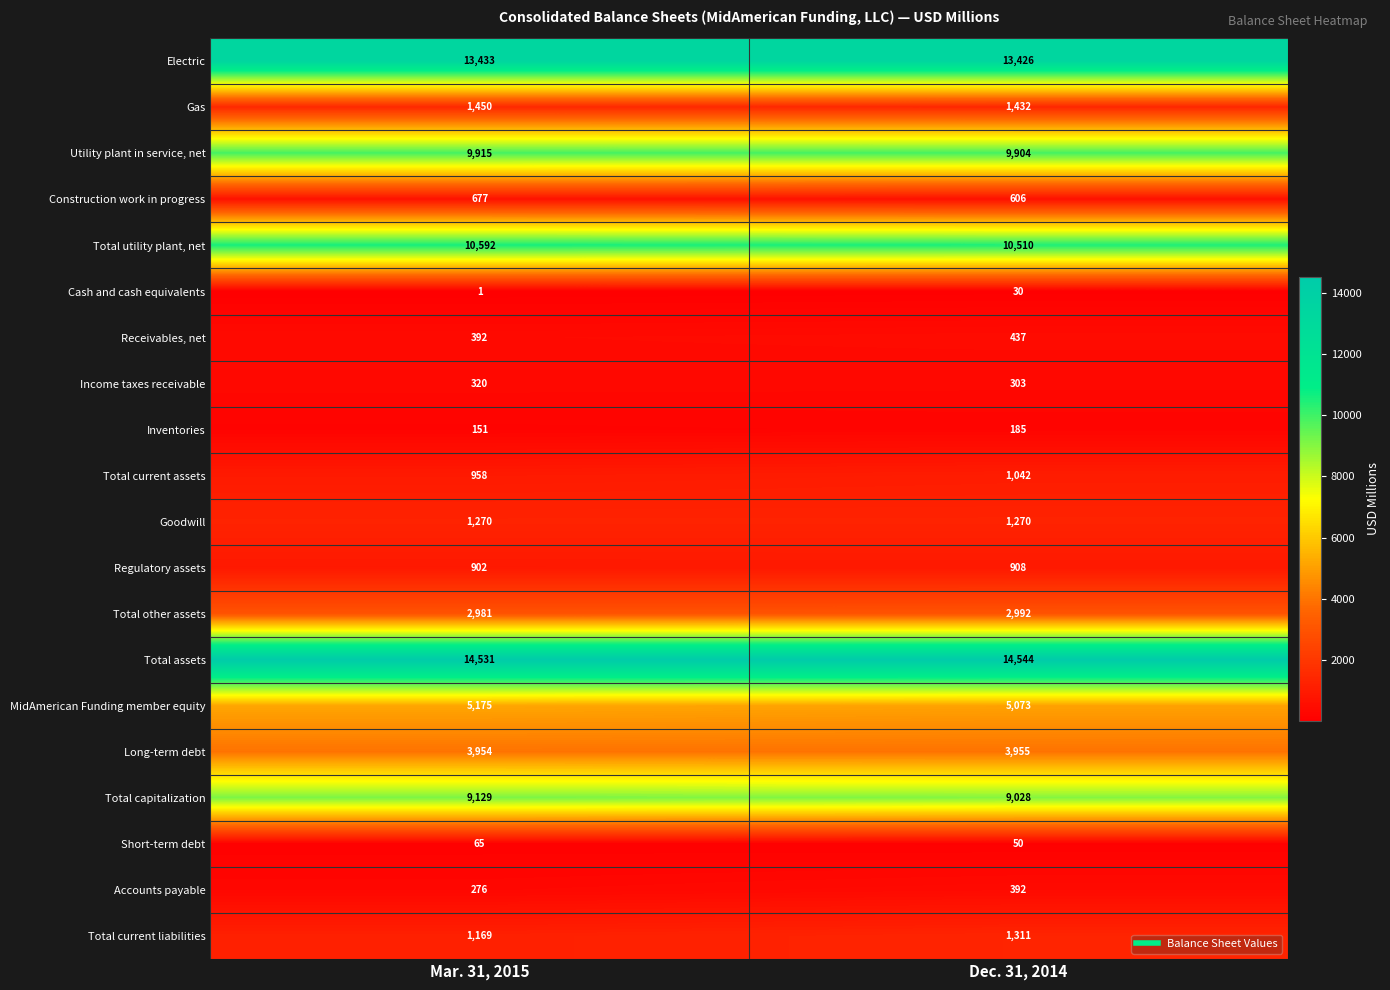

What is the spread (max minus min) of values at Mar. 31, 2015?

14530